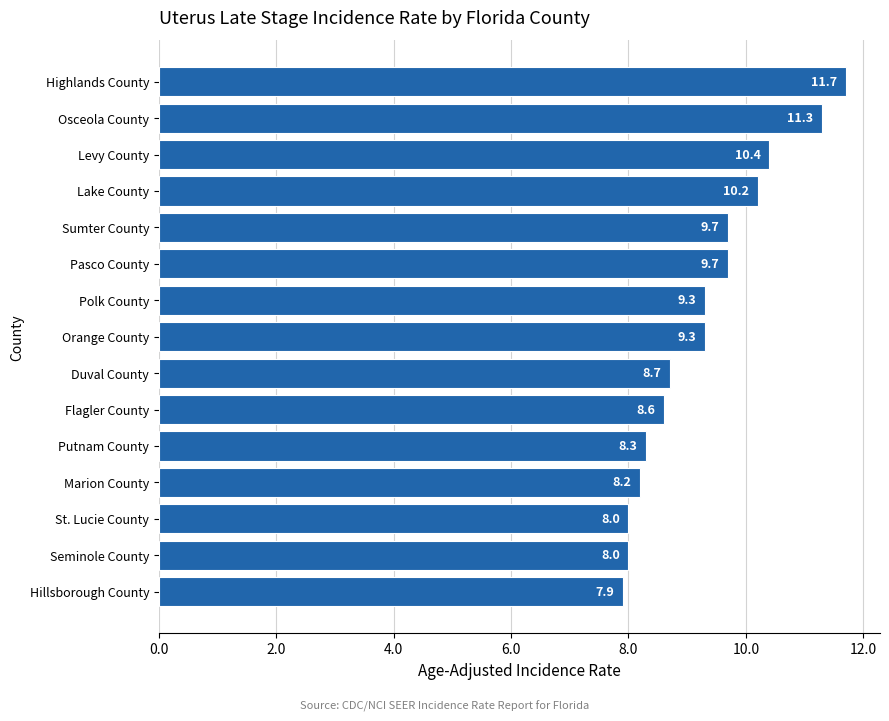

What is the change in value from Flagler County to Marion County?

-0.4